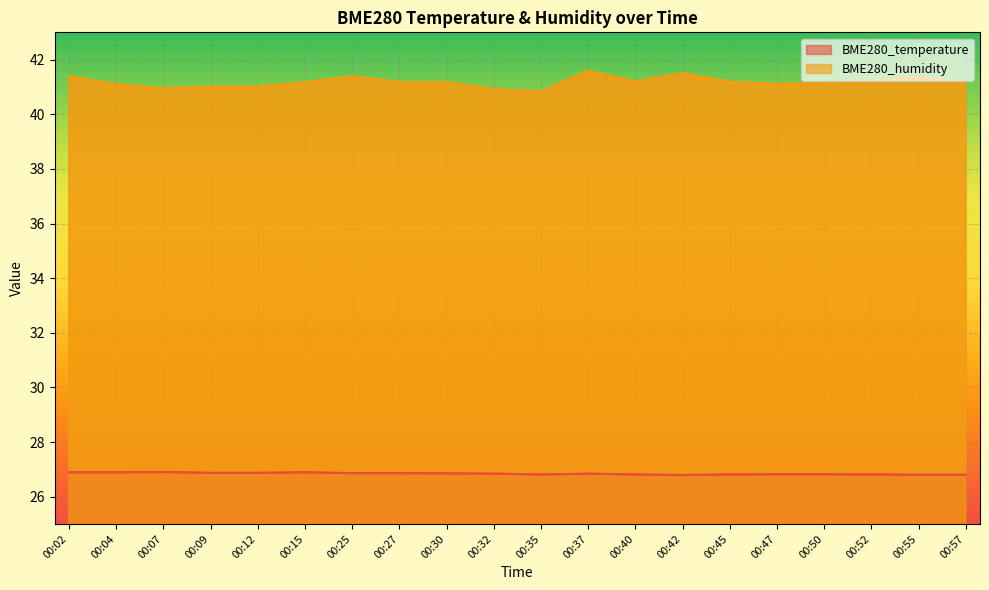

Is it true that BME280_humidity equals 23.2 at 00:57?

False